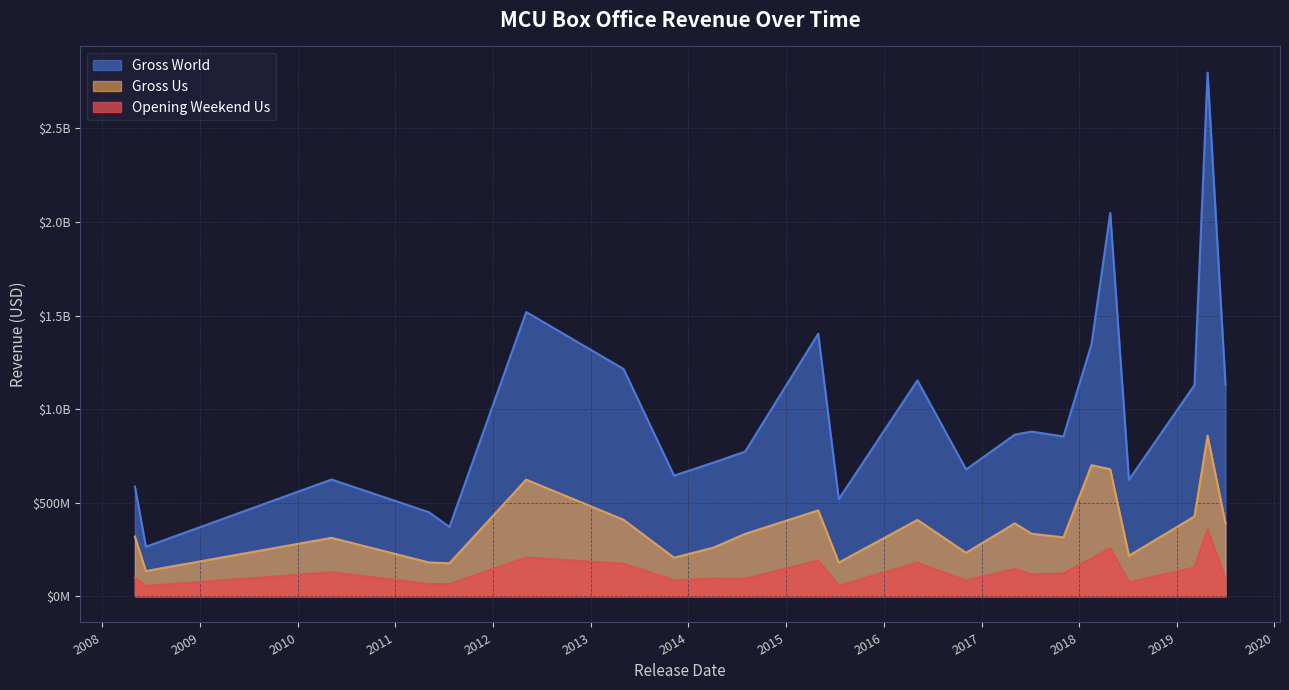

In opening_weekend_us, how many points are lower than both neighbors (excluding endpoints)?

8